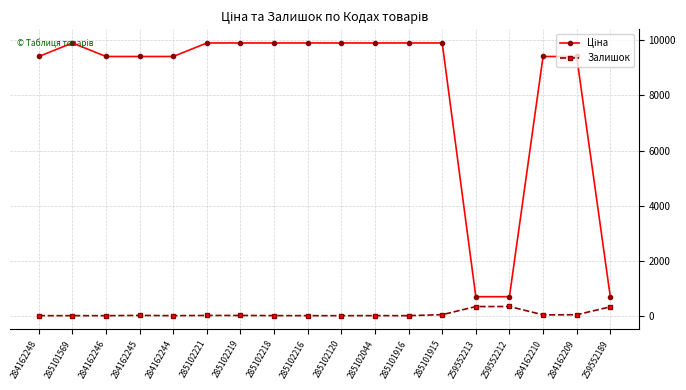

What is the maximum value shown in the chart?

9908.5